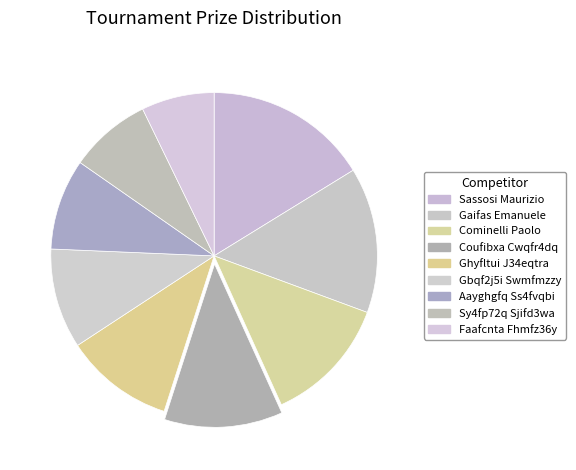

What percentage do Faafcnta Fhmfz36y and Sassosi Maurizio together represent?

23.4%